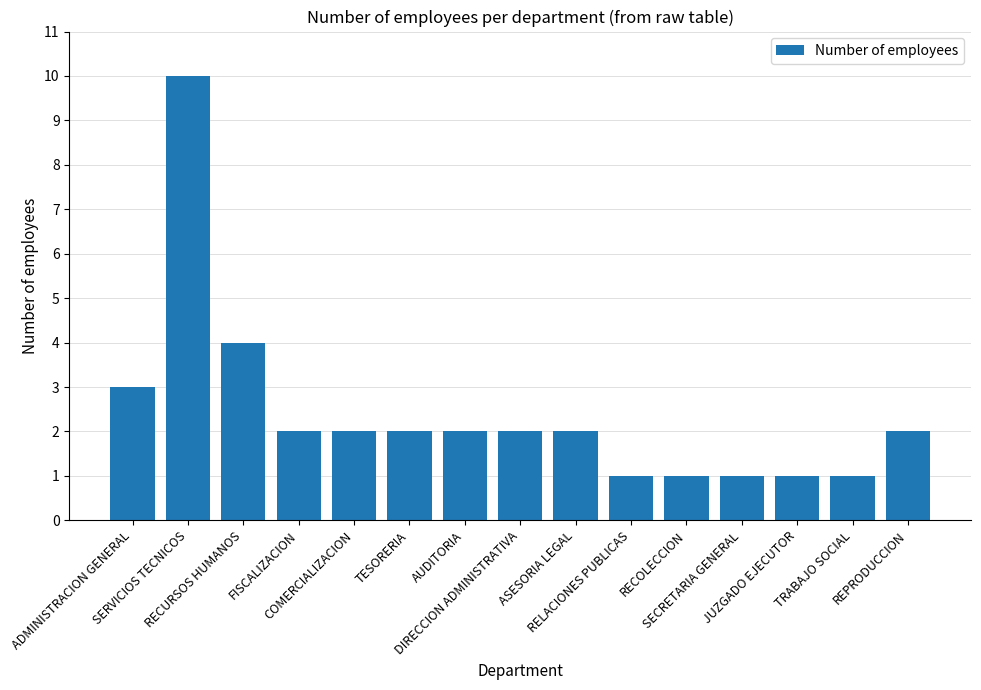

How many data points does each series have?

15